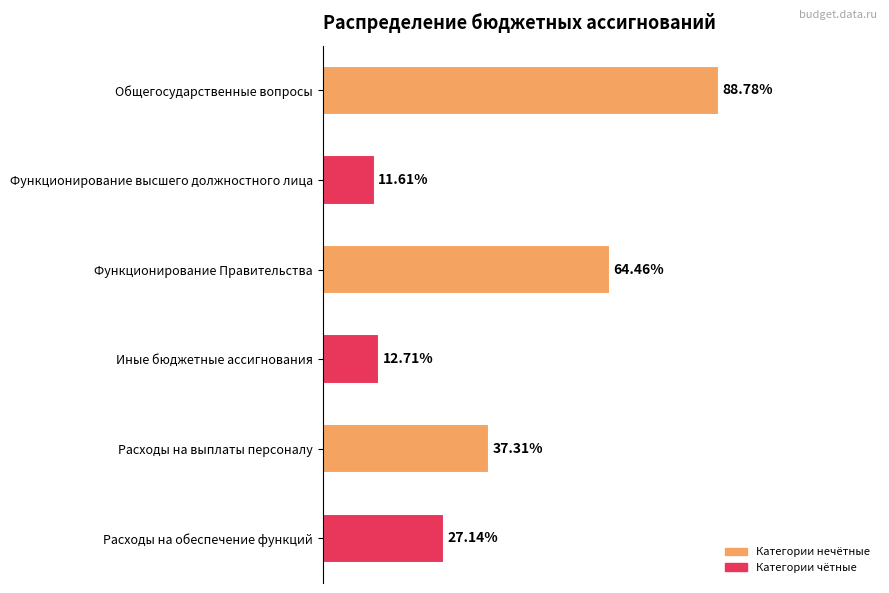

Does the chart contain any negative values?

No